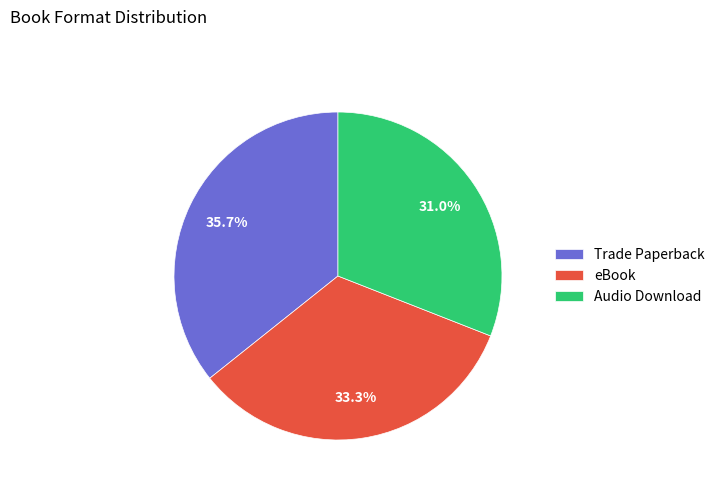

Which category has the biggest portion of the pie?

Trade Paperback